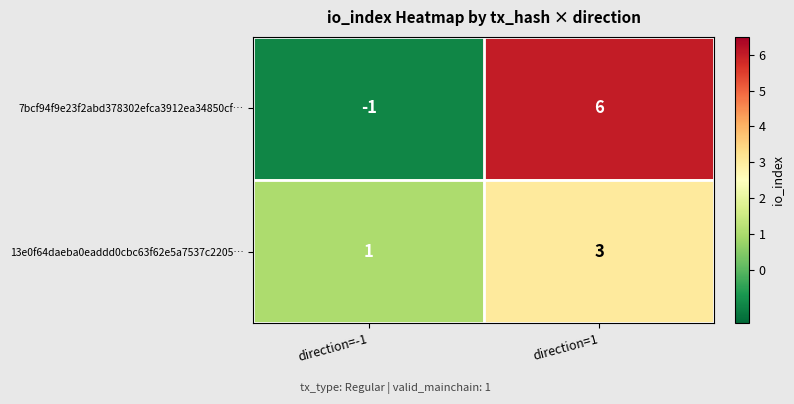

Rank the series at direction=1 from lowest to highest value.

13e0f64daeba0eaddd0cbc63f62e5a7537c2205…, 7bcf94f9e23f2abd378302efca3912ea34850cf…